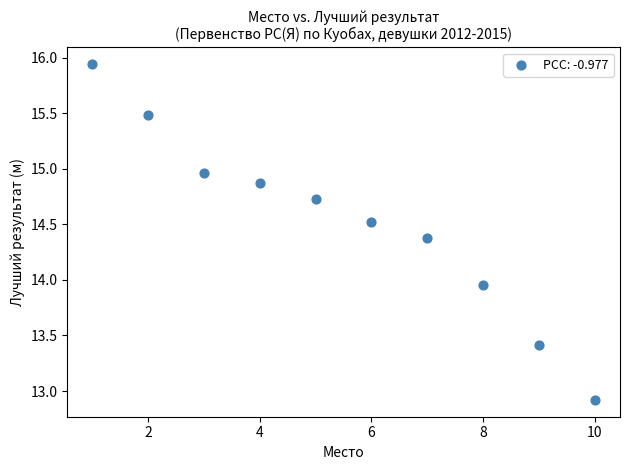

What is the range of Y values (max minus min)?

3.0